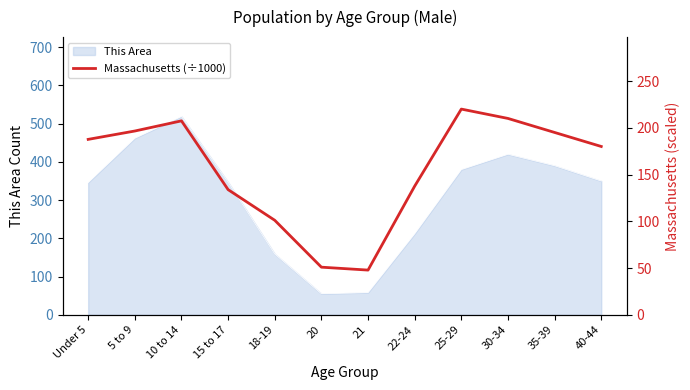

The value of This Area at 21 is 35. True or false?

False